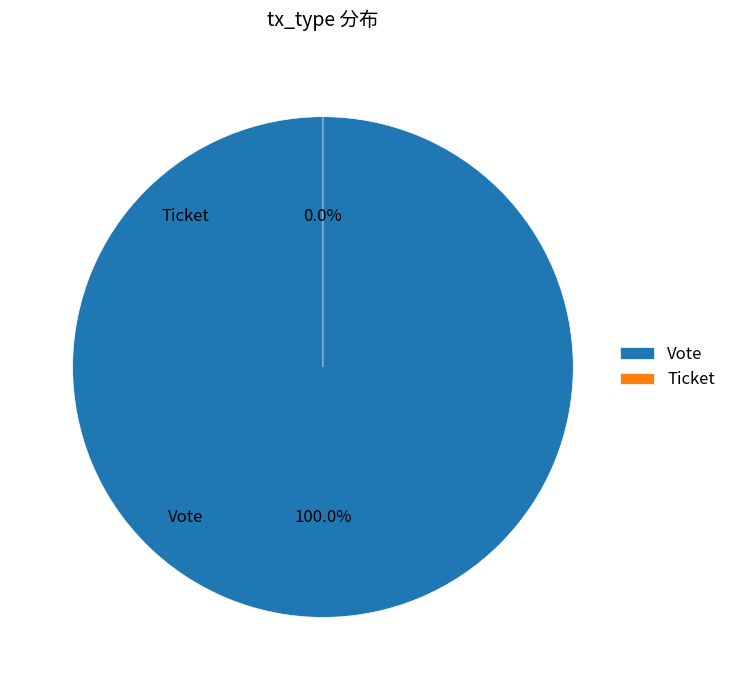

Count the number of slices in the pie.

2